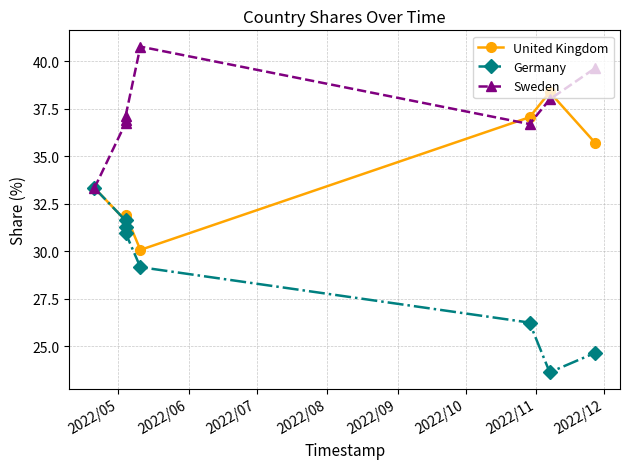

What are all the series names shown in the legend?

United Kingdom, Germany, Sweden